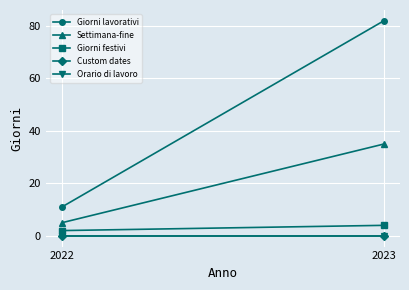

At which category does the chart reach its minimum across all series?

2022